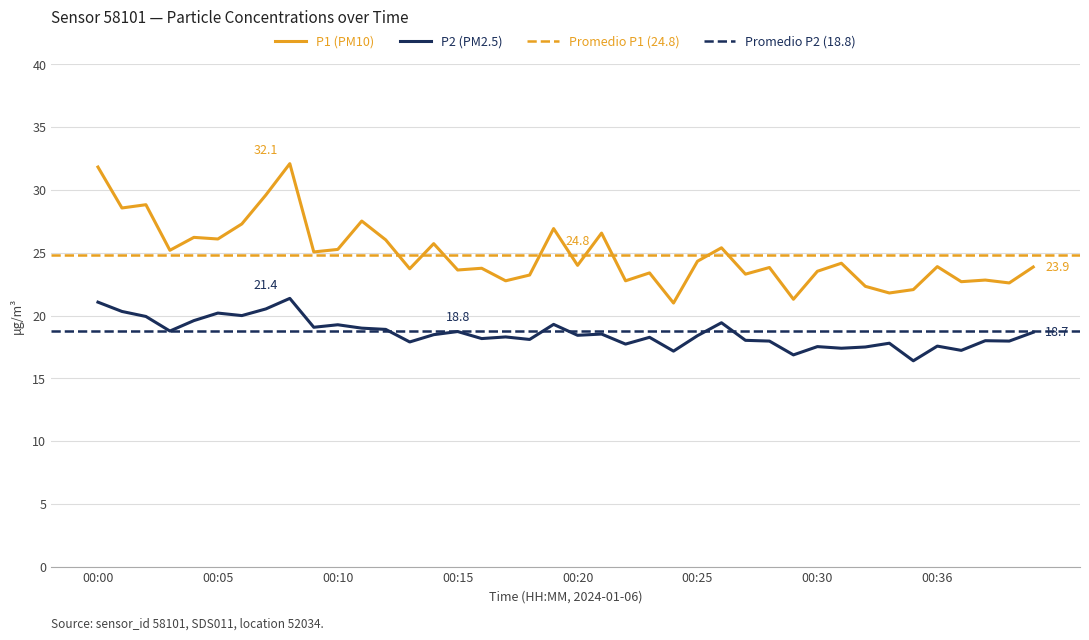

Between 00:15 and 00:28, which is larger?

00:28